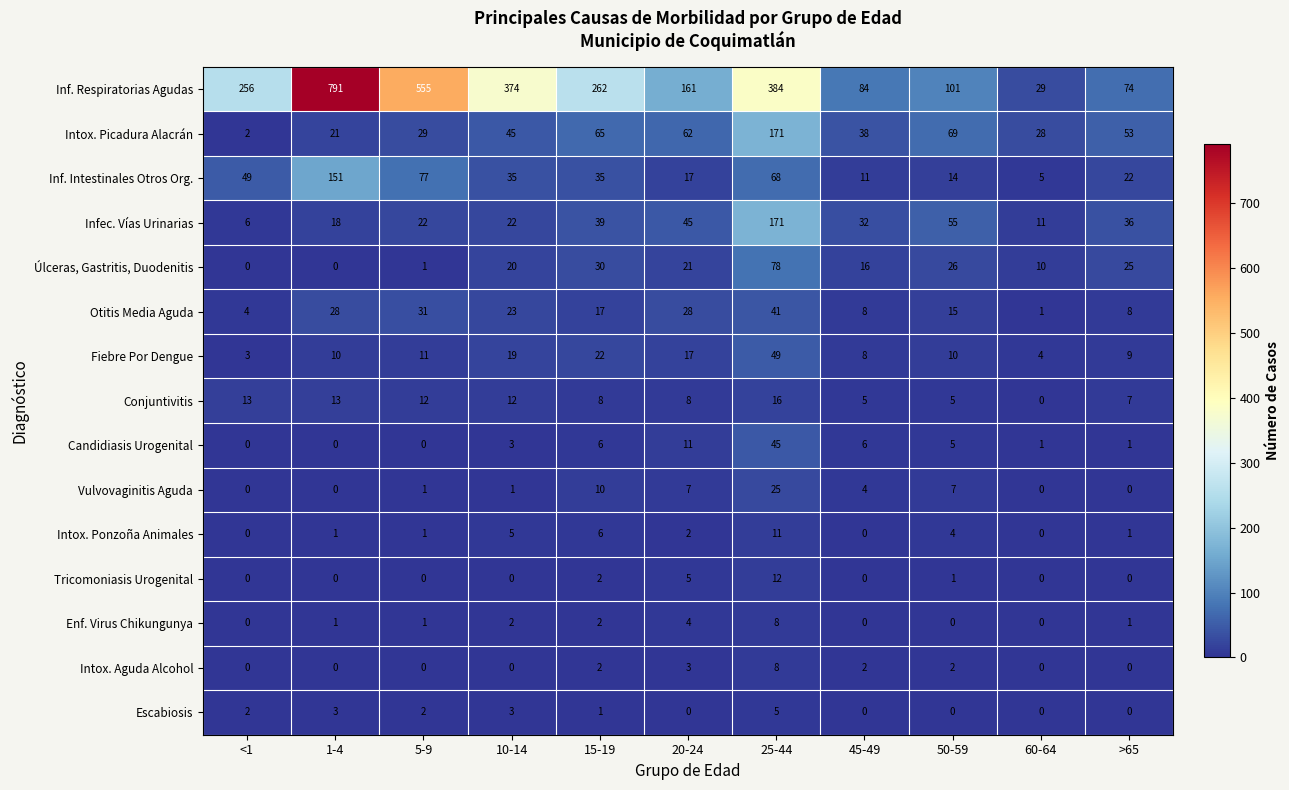

What is the difference between the second highest and minimum values in the Enf. Virus Chikungunya series?

4